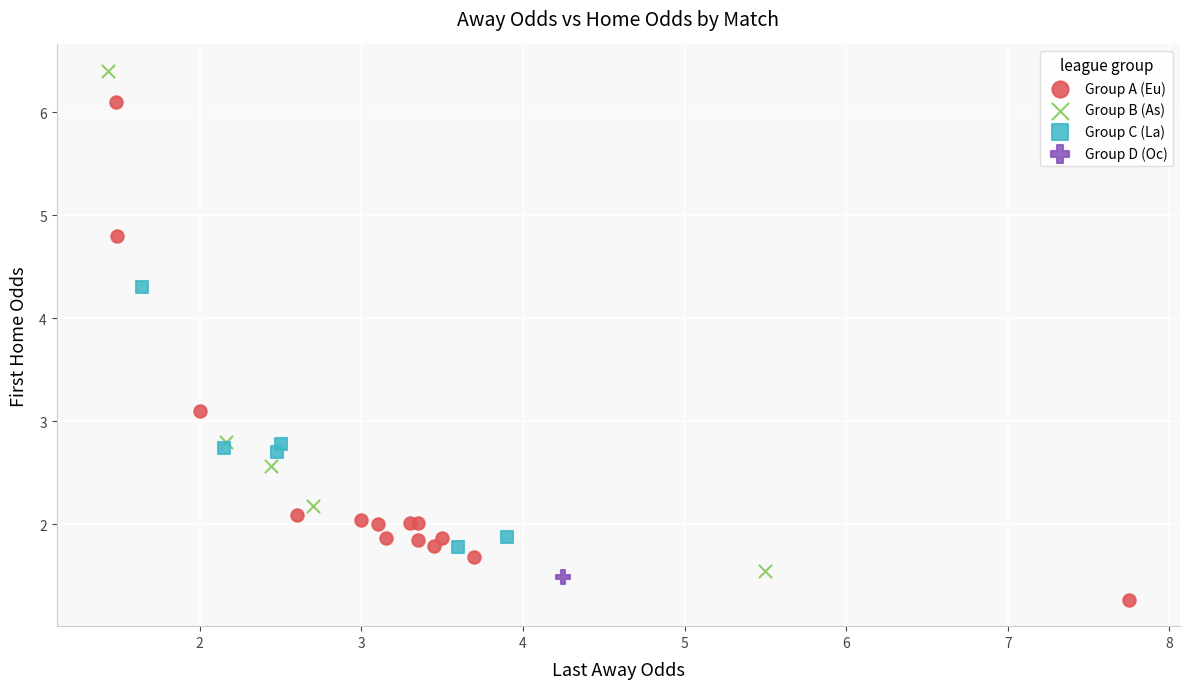

What are all the series names shown in the legend?

Group A (Eu), Group B (As), Group C (La), Group D (Oc)